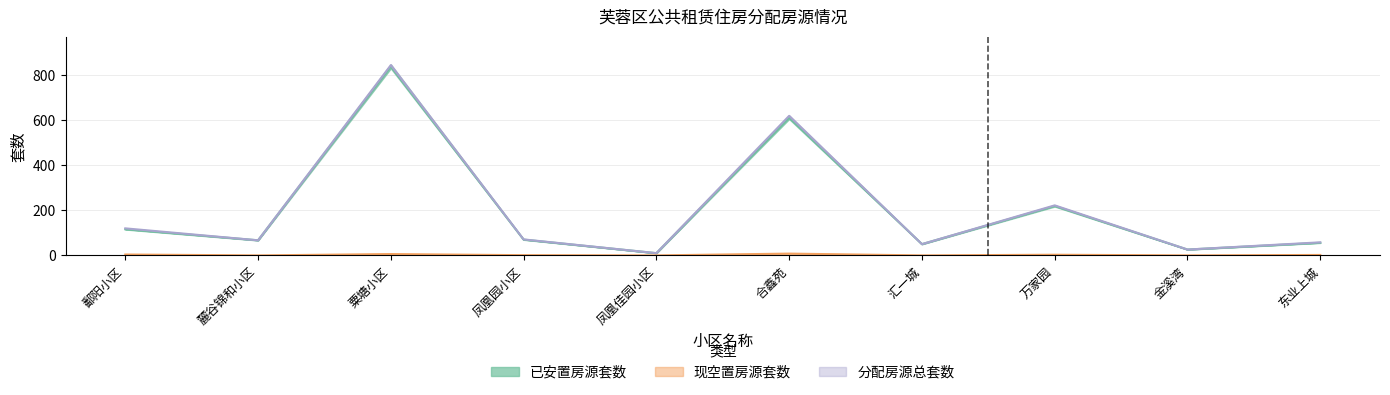

What is the average value of the 已安置房源套数 series?

206